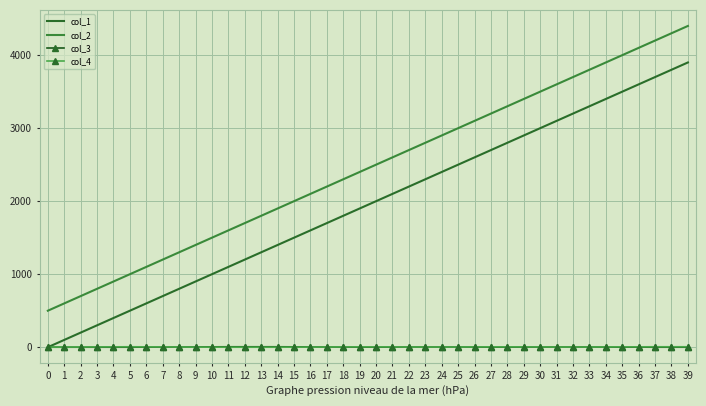

What is the spread (max minus min) of values at 10?

1499